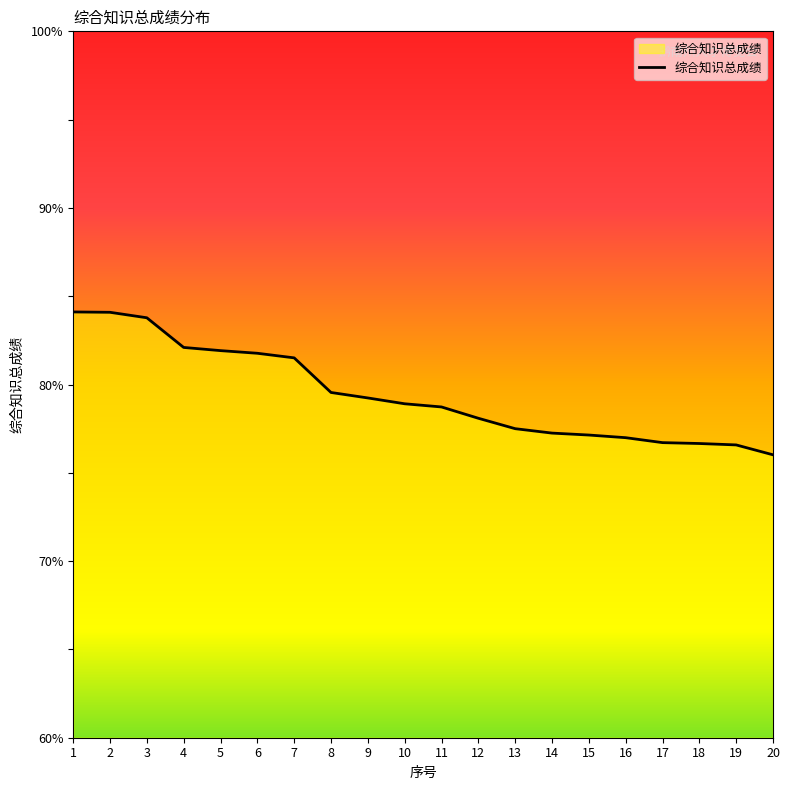

What is the minimum value shown in the chart?

76.0